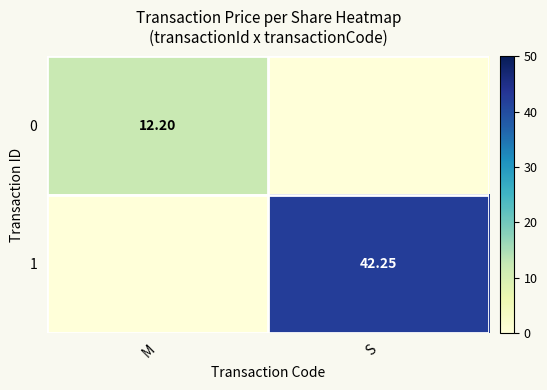

Is the value of 0 at M greater than the value of 1 at S?

No